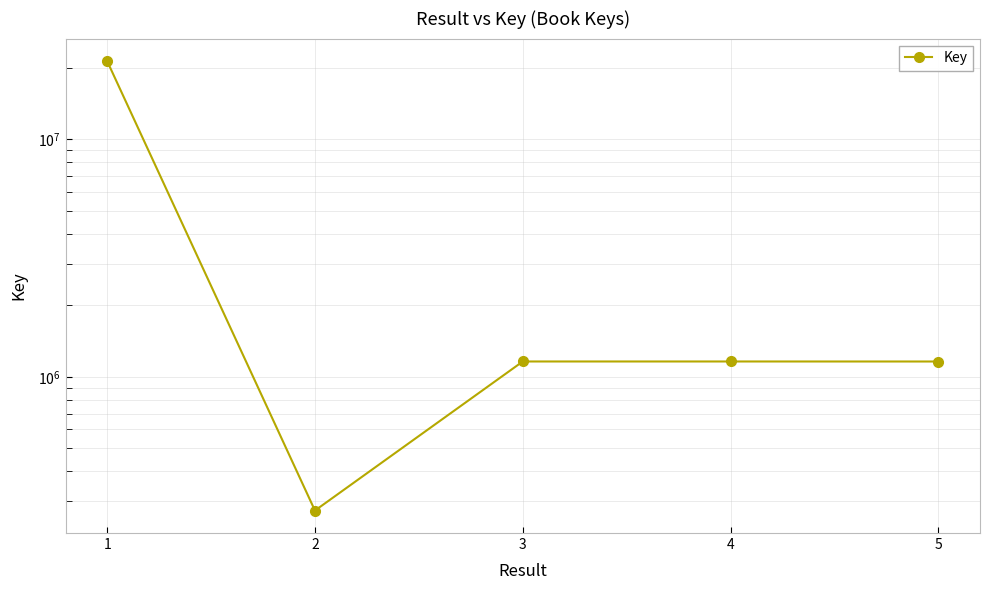

List the labels in order of value, smallest first.

2, 5, 4, 3, 1